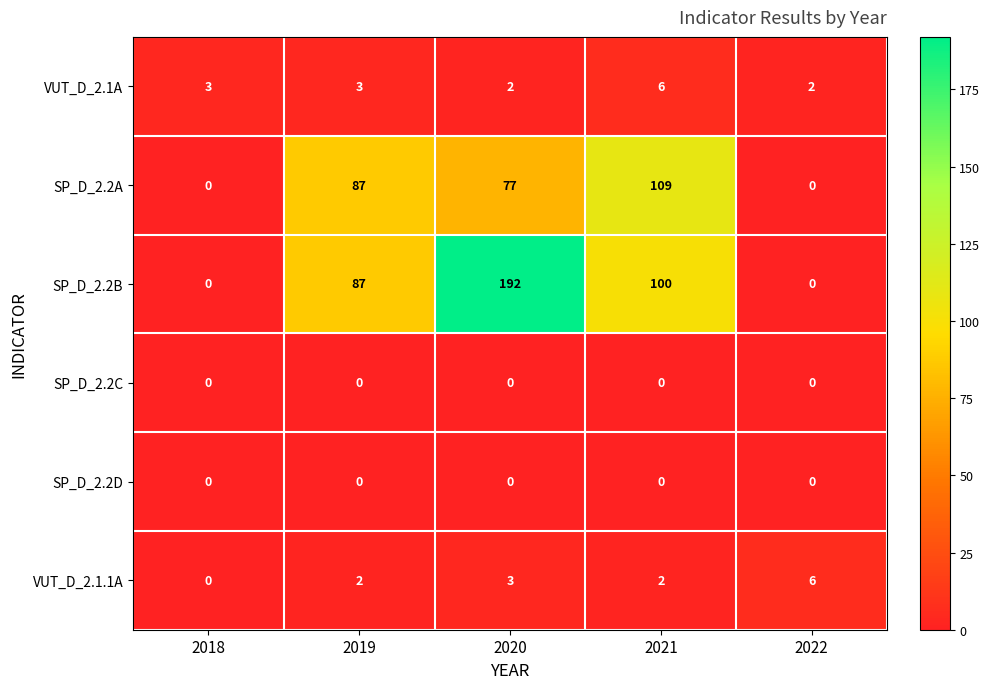

Reading right to left, extract all data points from this chart.

VUT_D_2.1A: 2	6	2	3	3
SP_D_2.2A: 0	109	77	87	0
SP_D_2.2B: 0	100	192	87	0
SP_D_2.2C: 0	0	0	0	0
SP_D_2.2D: 0	0	0	0	0
VUT_D_2.1.1A: 6	2	3	2	0